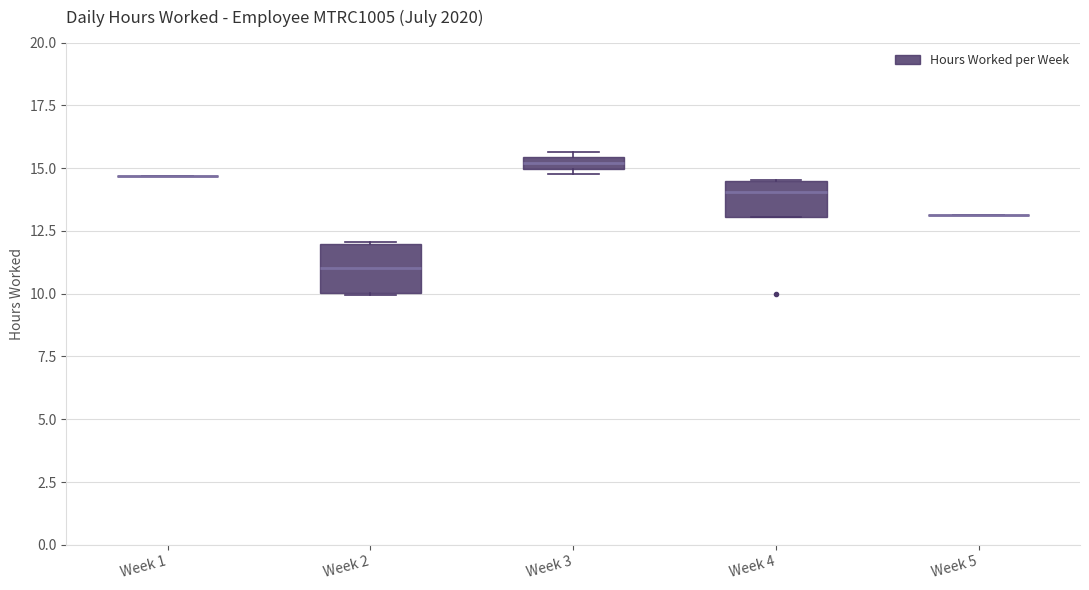

Comparing the boxes themselves (not the whiskers), which one is the tallest?

Week 2